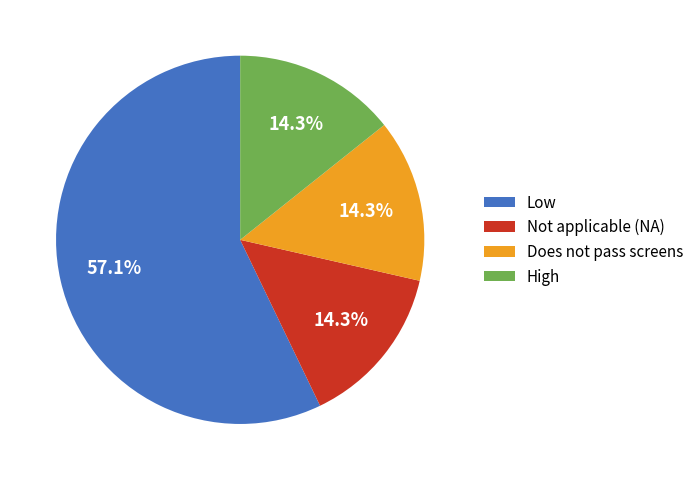

Which category has the biggest portion of the pie?

Low